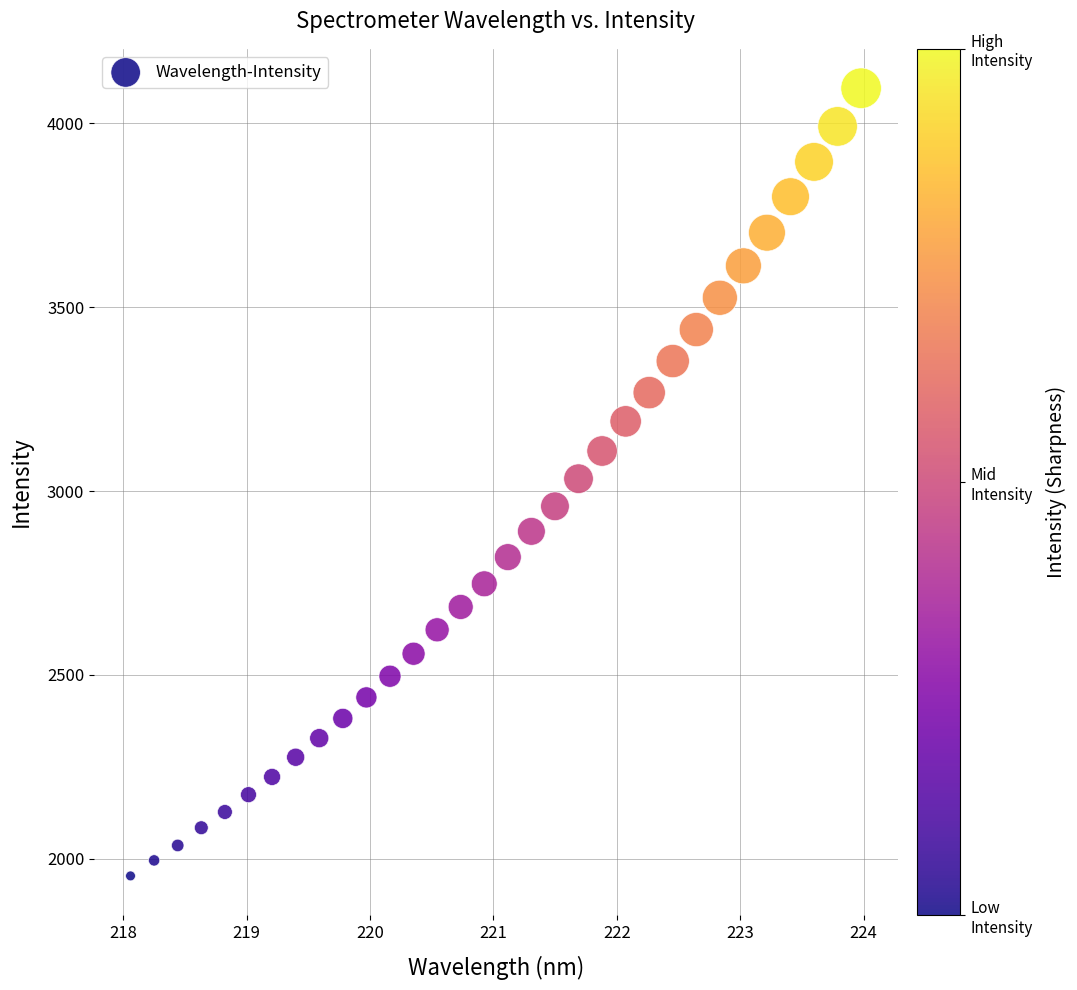

What is the range of X values (max minus min)?

5.9